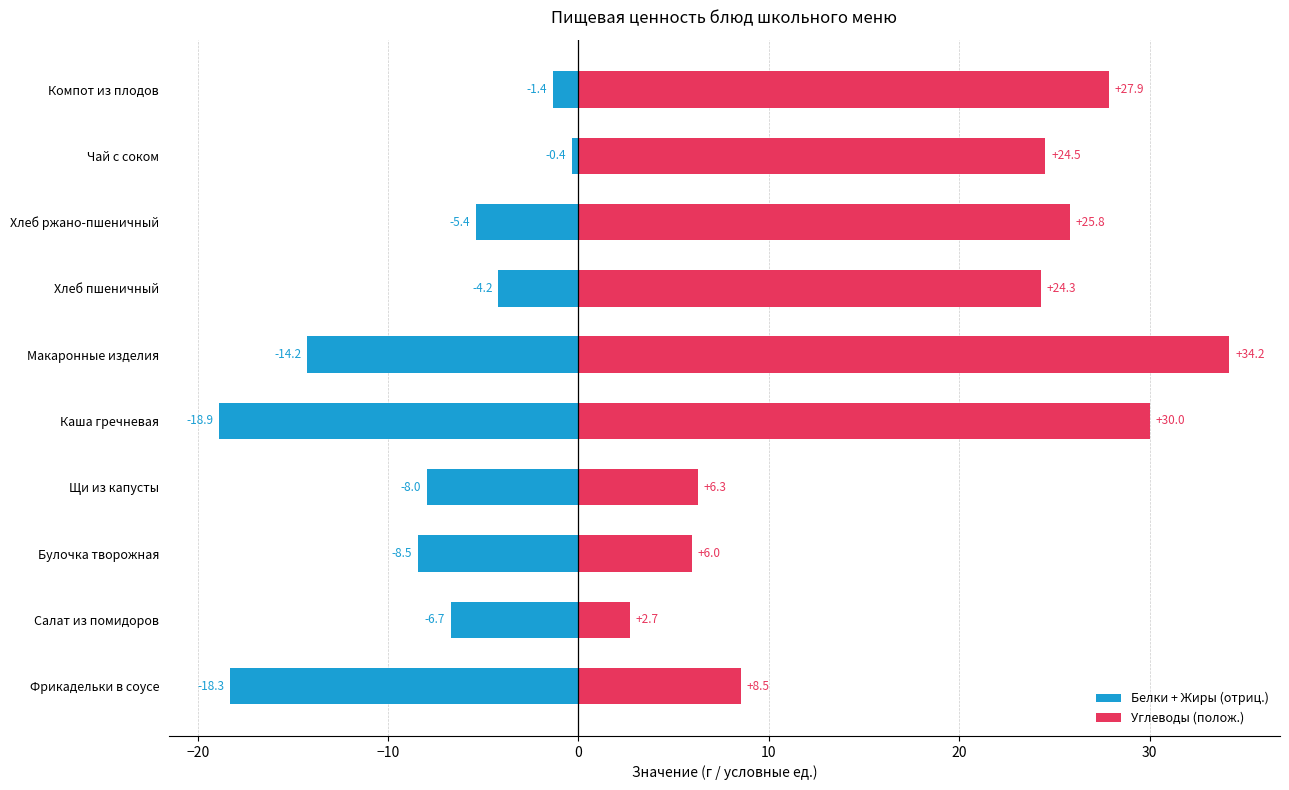

Between Макаронные изделия and Хлеб пшеничный, which series saw the biggest shift?

Белки + Жиры (отриц.)